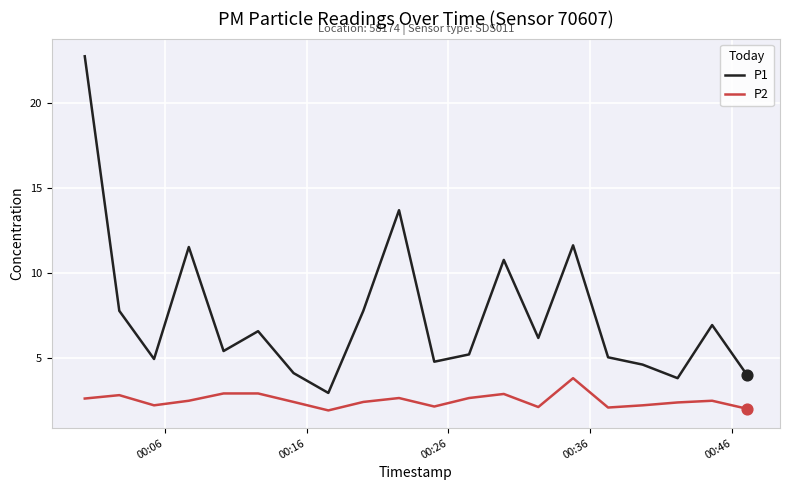

Which series has the largest total across all categories?

P1